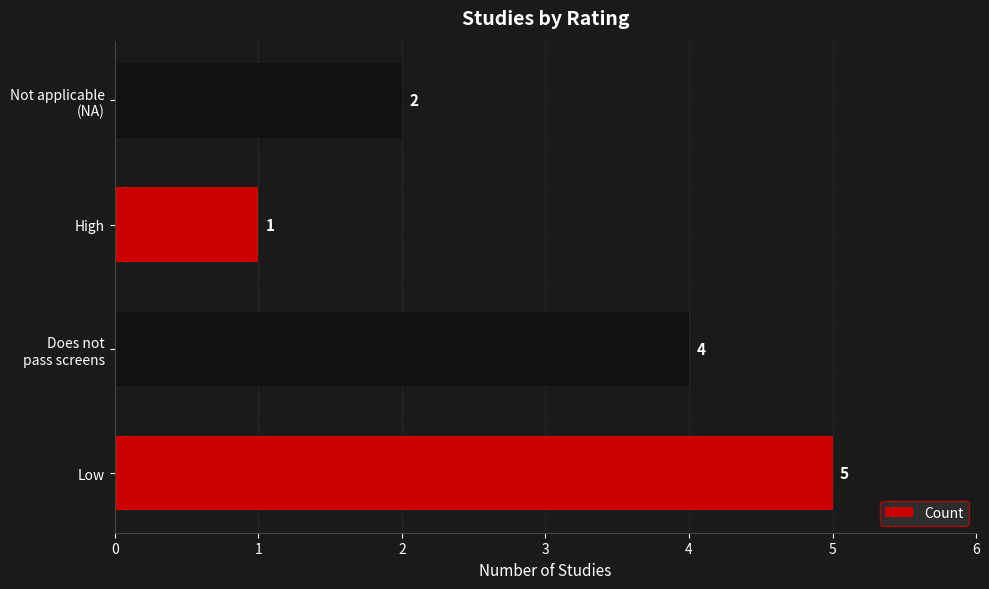

What is the difference between the second highest and minimum values?

3